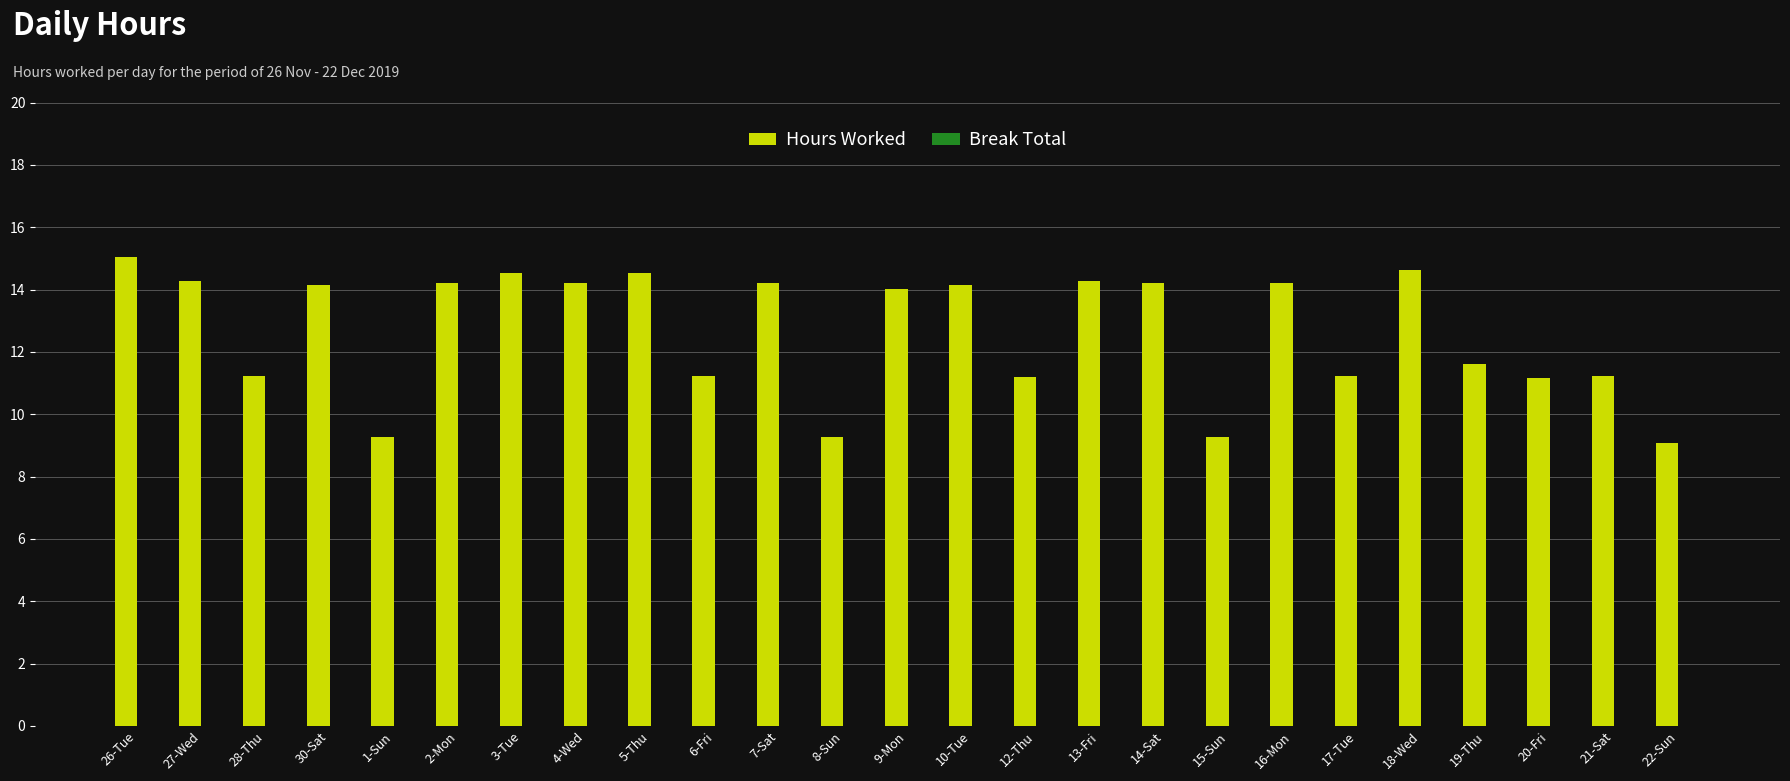

Which label corresponds to the largest value in the chart?

26-Tue